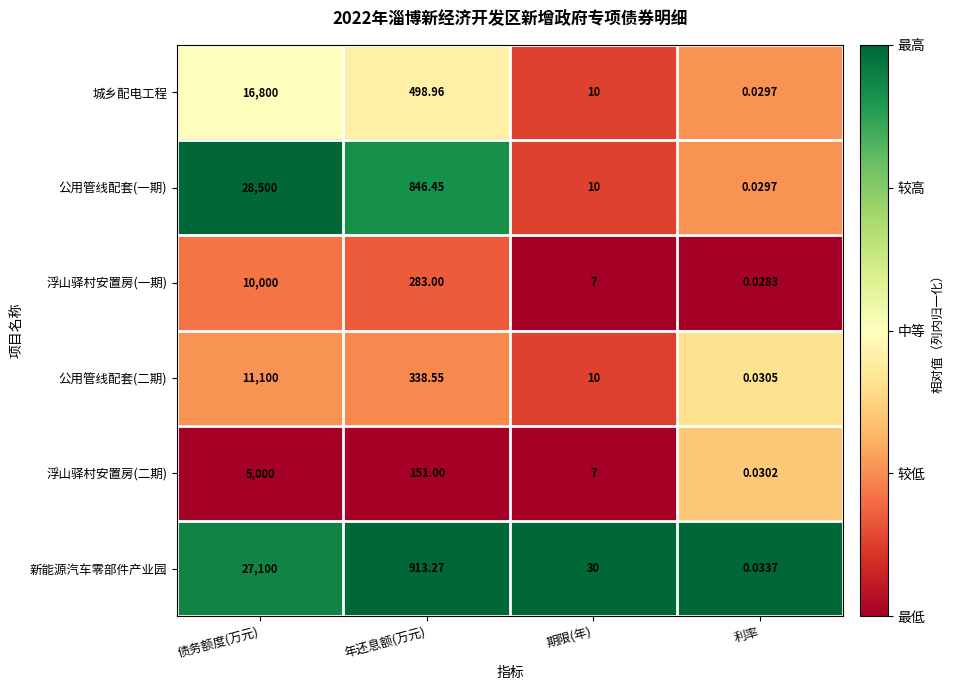

At which category is the sum across all series the highest?

债务额度(万元)